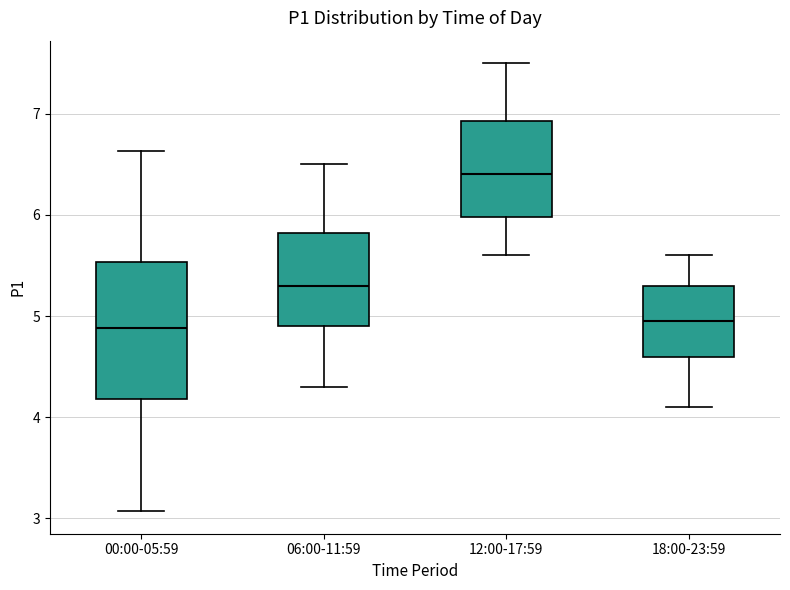

Reading left to right, read every box against the y-axis: the position of its median line, the range the box covers, and the ends of its whiskers. The values are not printed on the chart, so give them approximately, as read against the axis.

00:00-05:59: median 4.9, box 4.2 to 5.5, whiskers 3.1 to 6.6
06:00-11:59: median 5.3, box 4.9 to 5.8, whiskers 4.3 to 6.5
12:00-17:59: median 6.4, box 6.0 to 6.9, whiskers 5.6 to 7.5
18:00-23:59: median 5.0, box 4.6 to 5.3, whiskers 4.1 to 5.6